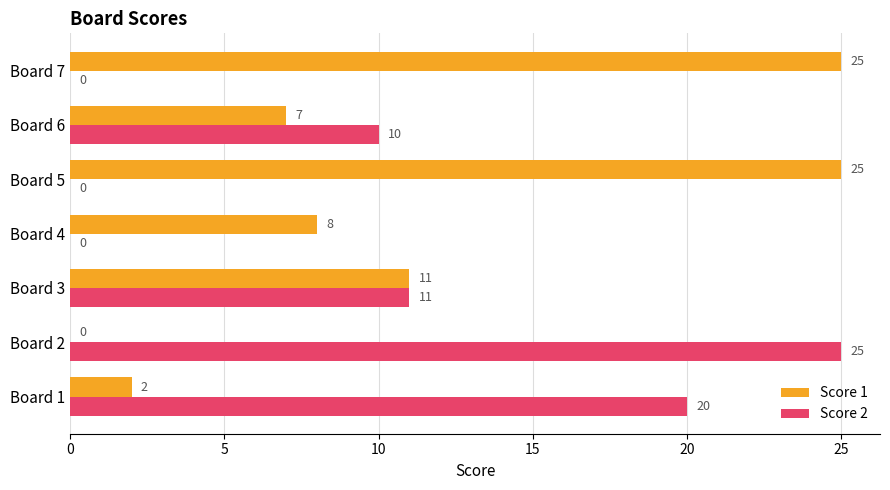

Between Board 2 and Board 4, which series saw the biggest shift?

Score 2